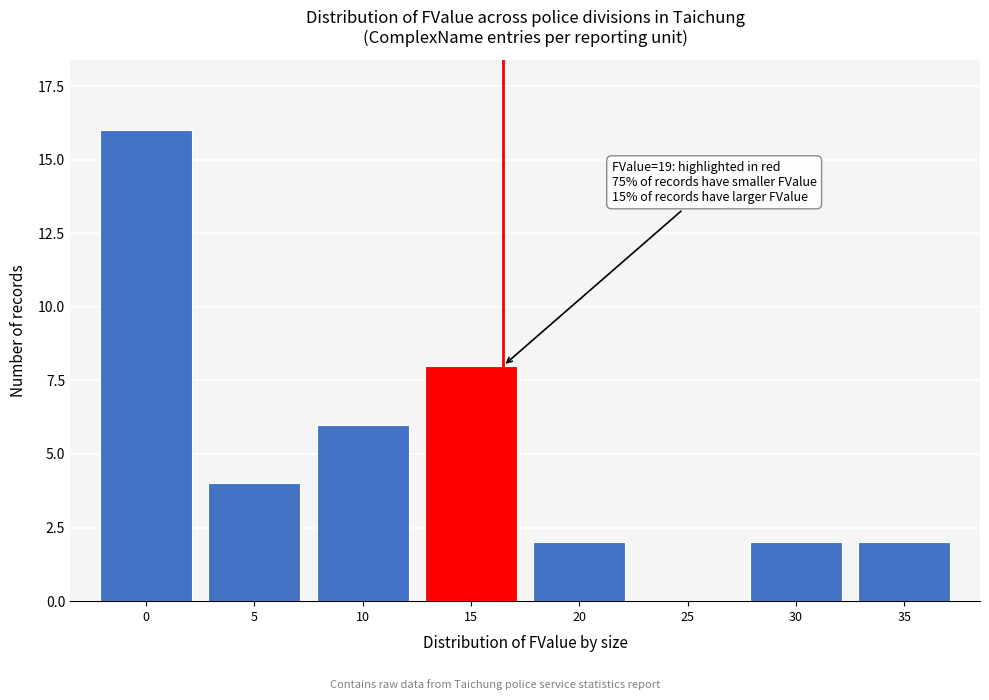

Reading left to right, what are all the values shown in this chart?

0=16	5=4	10=6	15=8	20=2	25=0	30=2	35=2